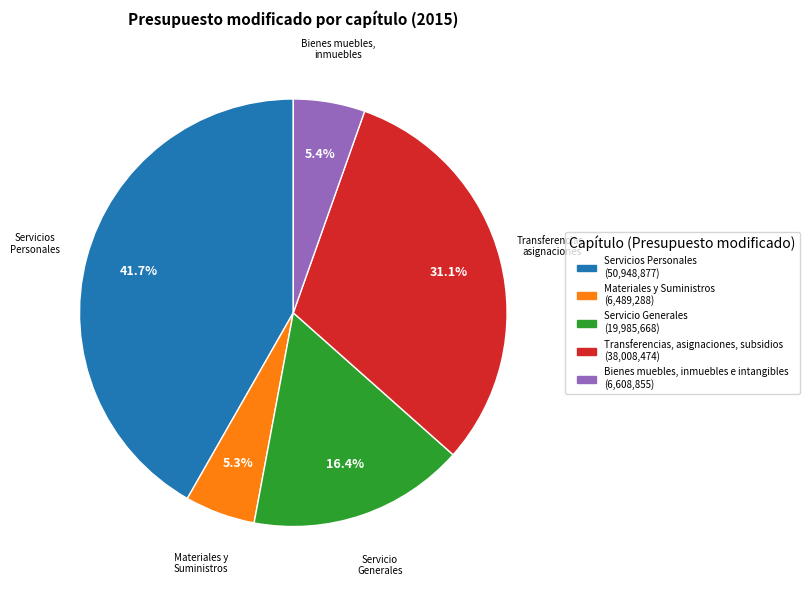

What percentage is the Transferencias, asignaciones, subsidios slice, to the nearest percent?

31%